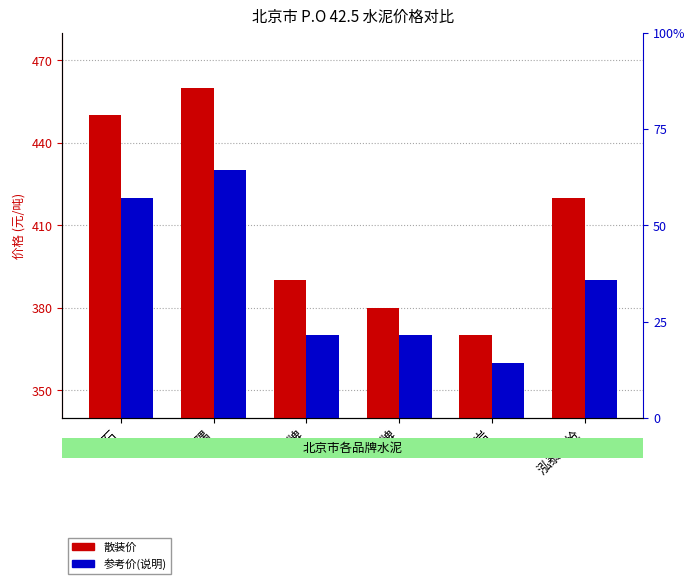

How many data points does each series have?

6